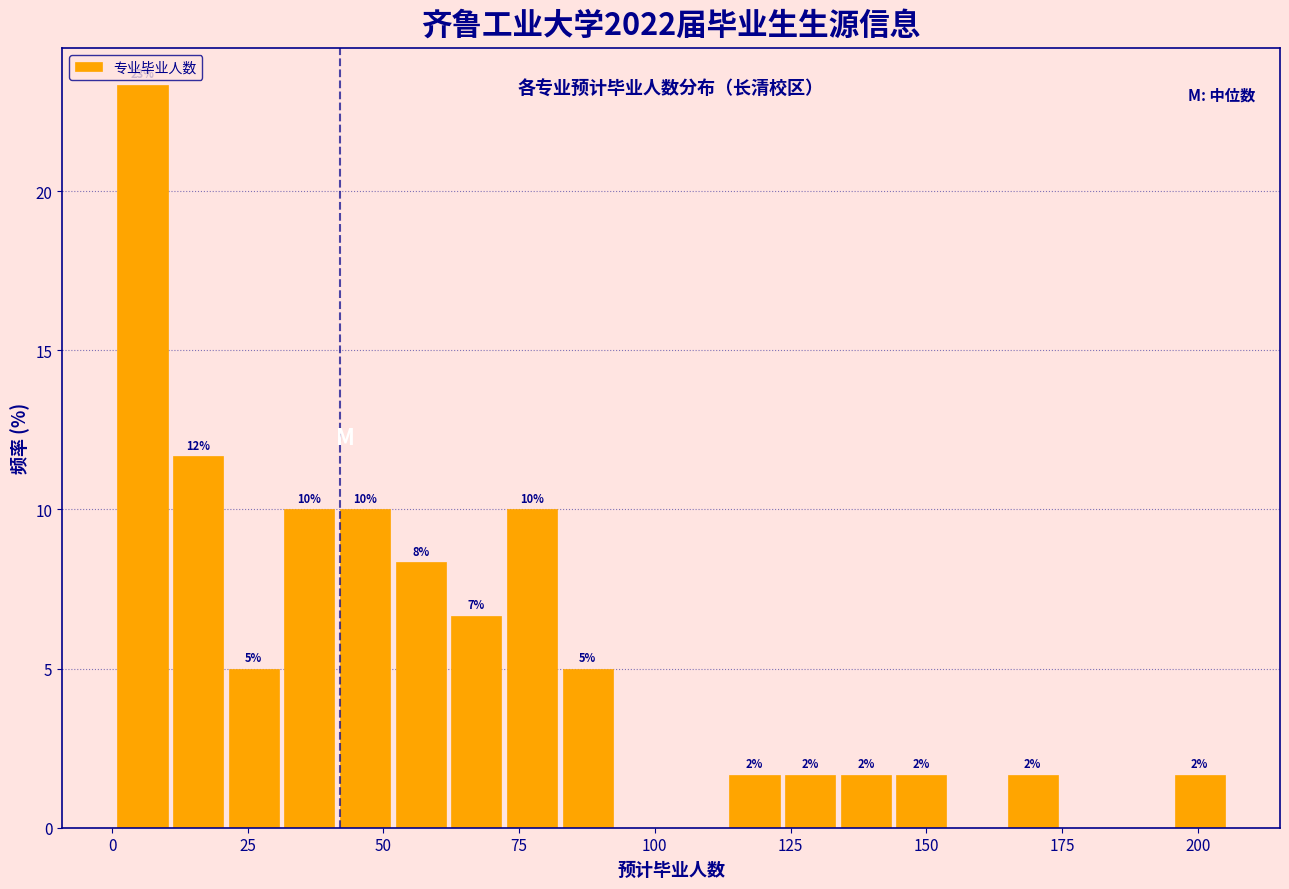

Read against the x-axis, roughly where is the centre of the tallest bar?

5